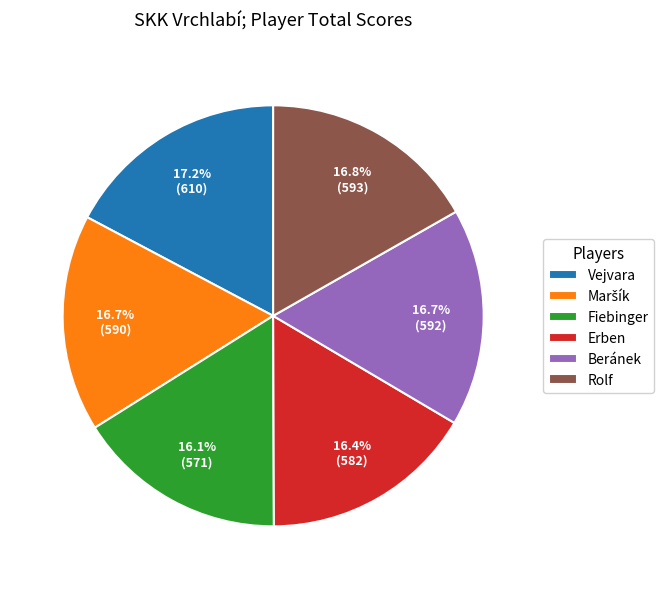

Combined, do Fiebinger and Rolf account for over 50%?

No